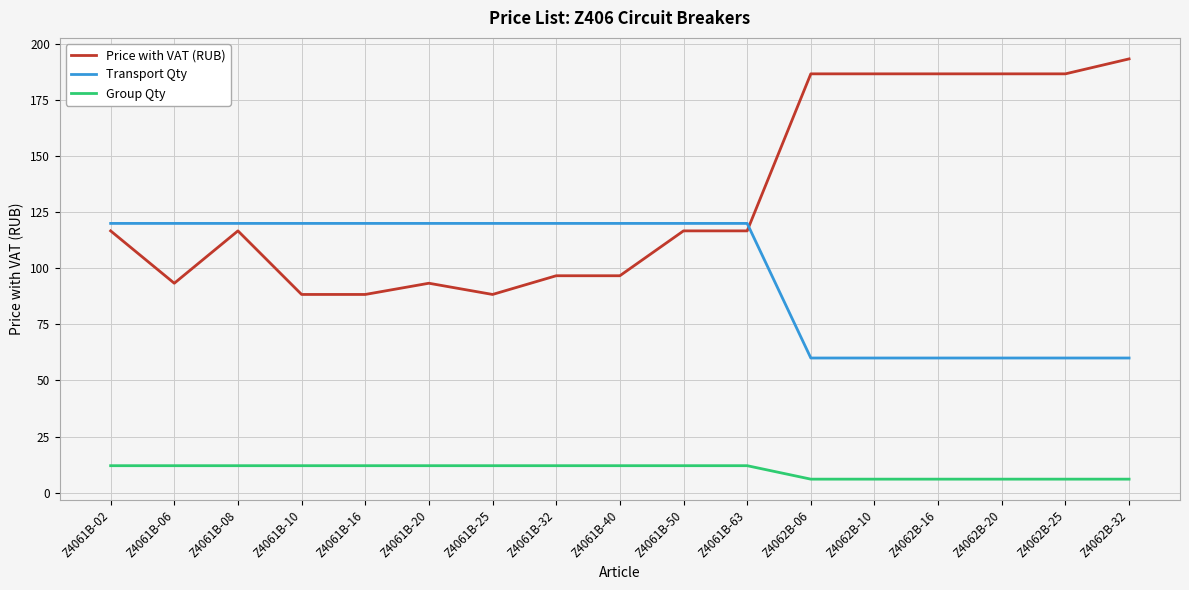

What is the sum of all Group Qty values?

168.0